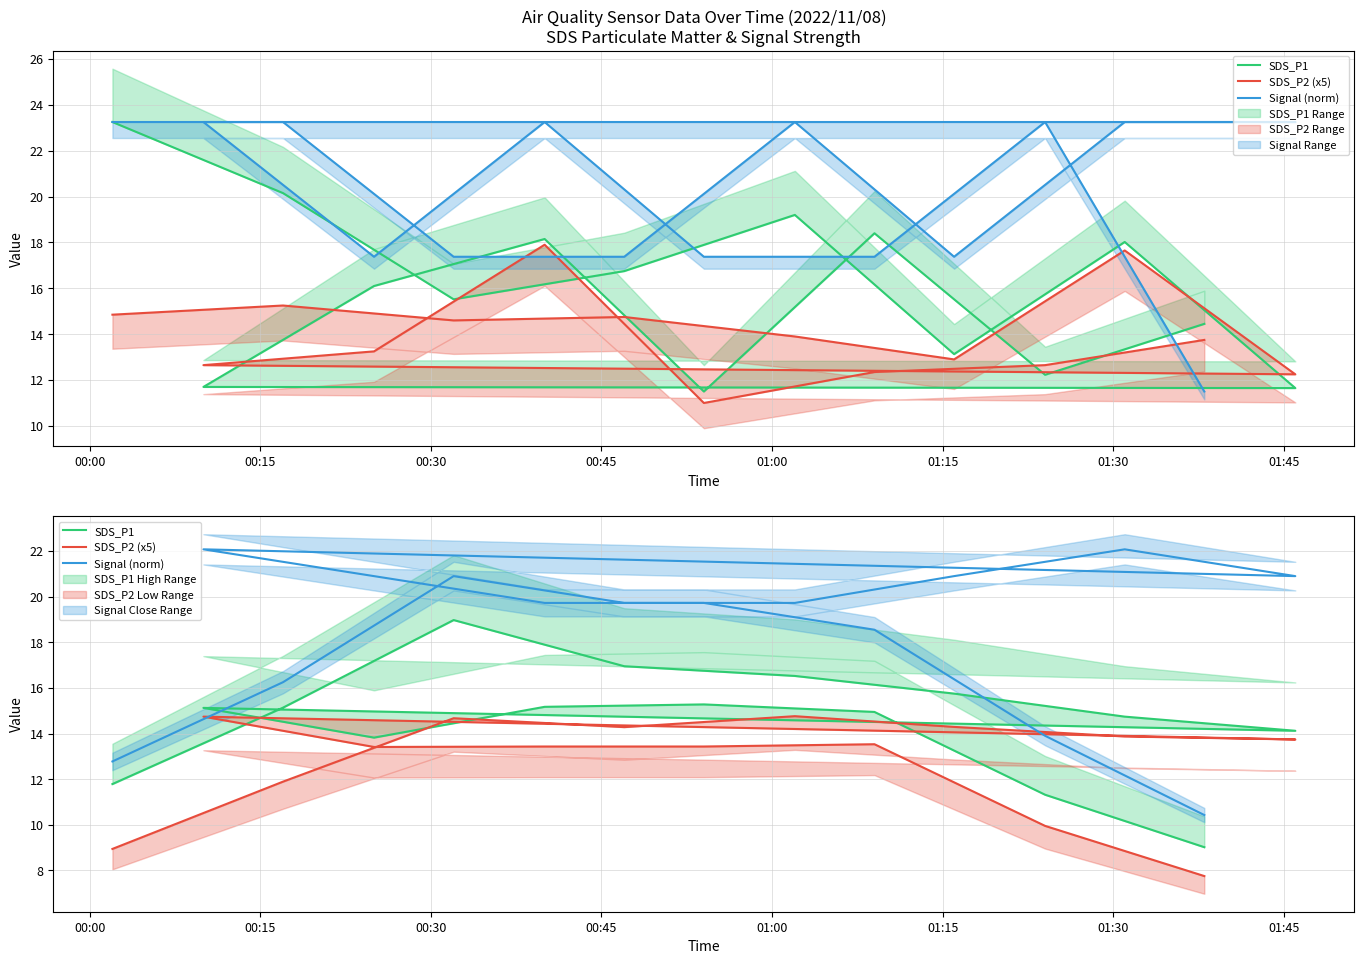

The value of Signal (norm) at 00:30 is 31.9. True or false?

False